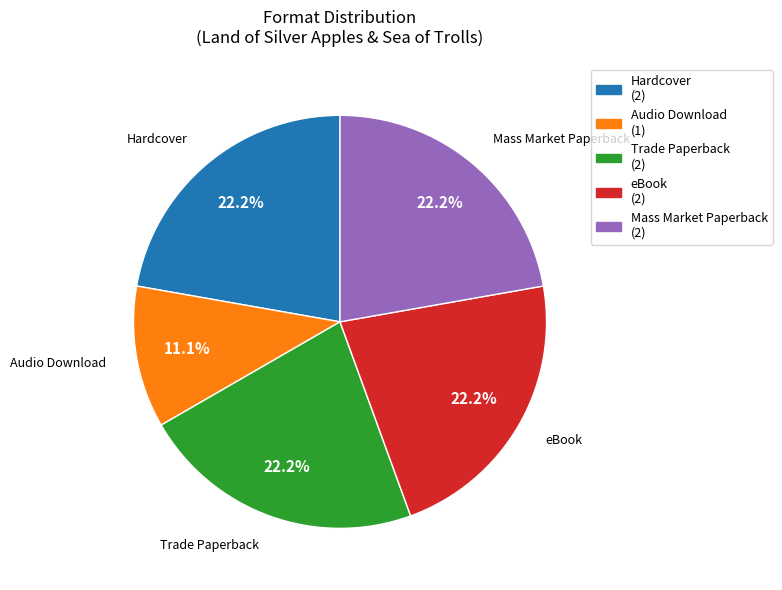

What percentage is the Hardcover slice, to the nearest percent?

22%